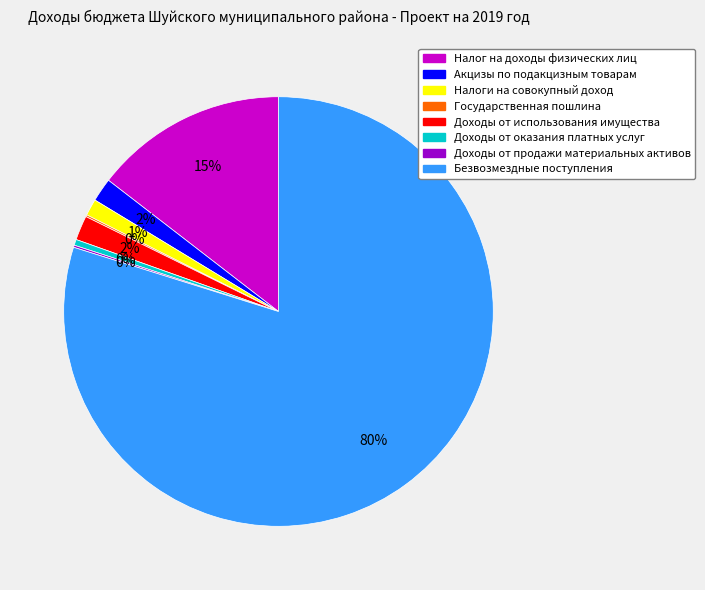

Which slice is the largest?

Безвозмездные поступления